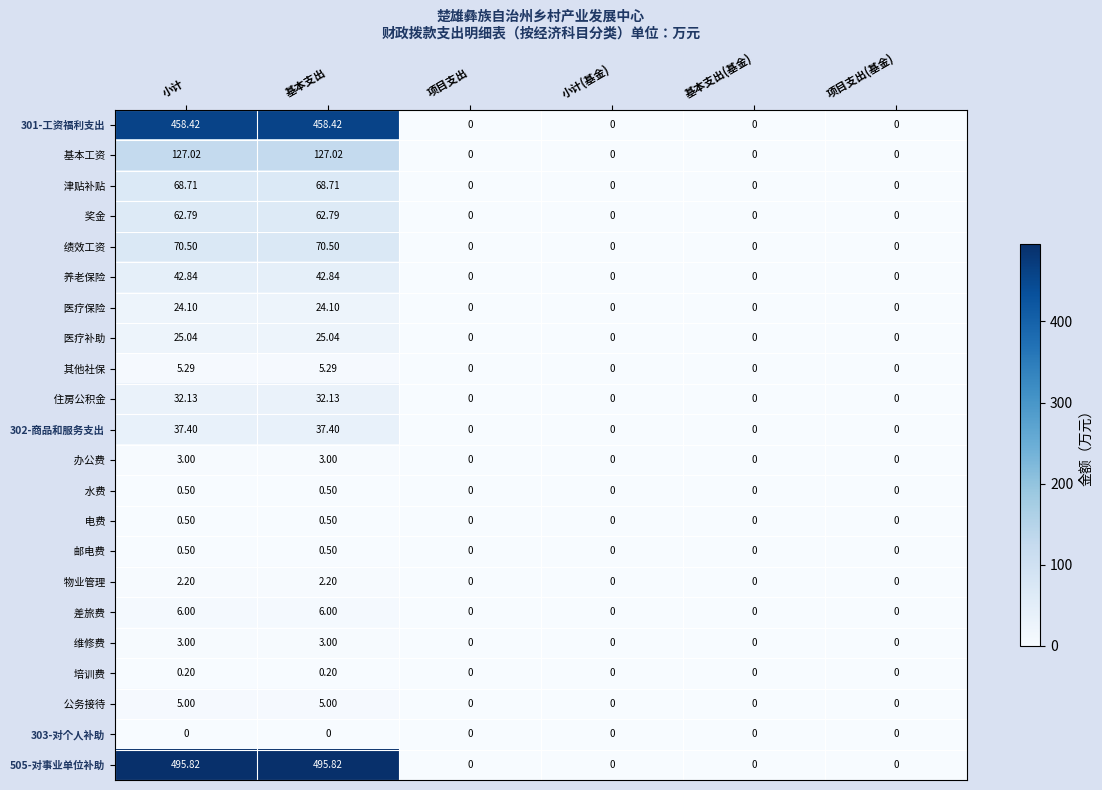

At which category does the chart reach its peak across all series?

小计